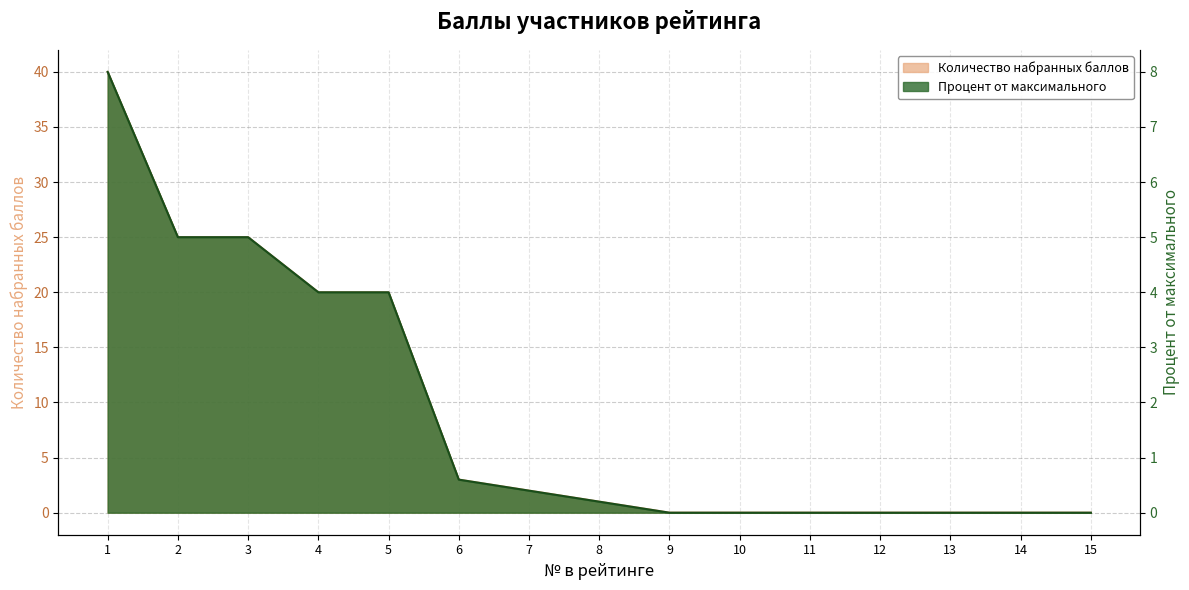

Reading left to right, list all the values displayed in this chart.

Количество набранных баллов: 40.0	25.0	25.0	20.0	20.0	3.0	2.0	1.0	0.0	0.0	0.0	0.0	0.0	0.0	0.0
Процент от максимального: 8.0	5.0	5.0	4.0	4.0	0.6	0.4	0.2	0.0	0.0	0.0	0.0	0.0	0.0	0.0